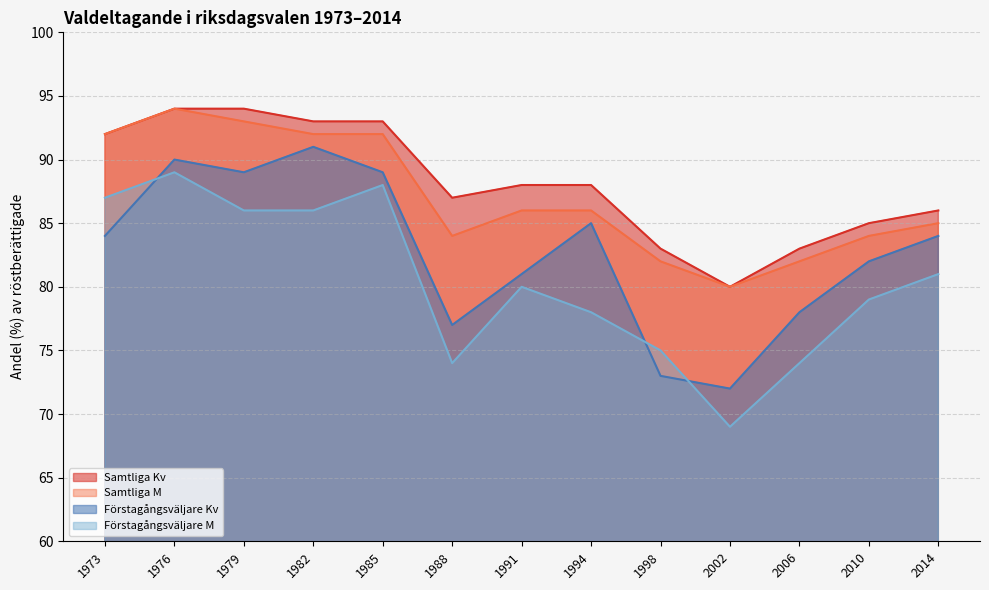

Reading right to left, extract all data points from this chart.

Samtliga Kv: 86	85	83	80	83	88	88	87	93	93	94	94	92
Samtliga M: 85	84	82	80	82	86	86	84	92	92	93	94	92
Förstagångsväljare Kv: 84	82	78	72	73	85	81	77	89	91	89	90	84
Förstagångsväljare M: 81	79	74	69	75	78	80	74	88	86	86	89	87